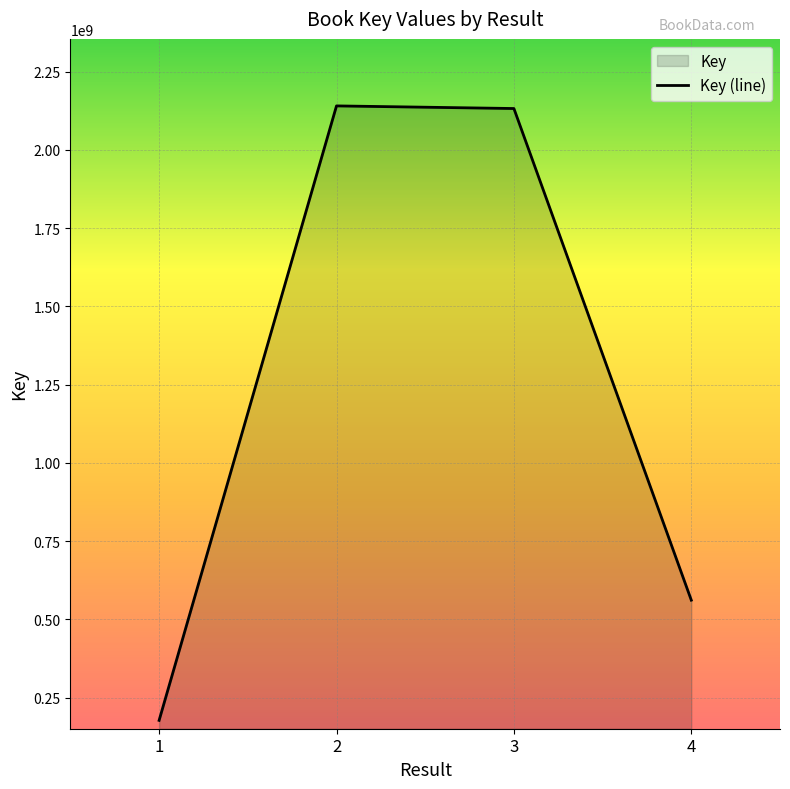

At which label is the value closest to 1159254994?

4